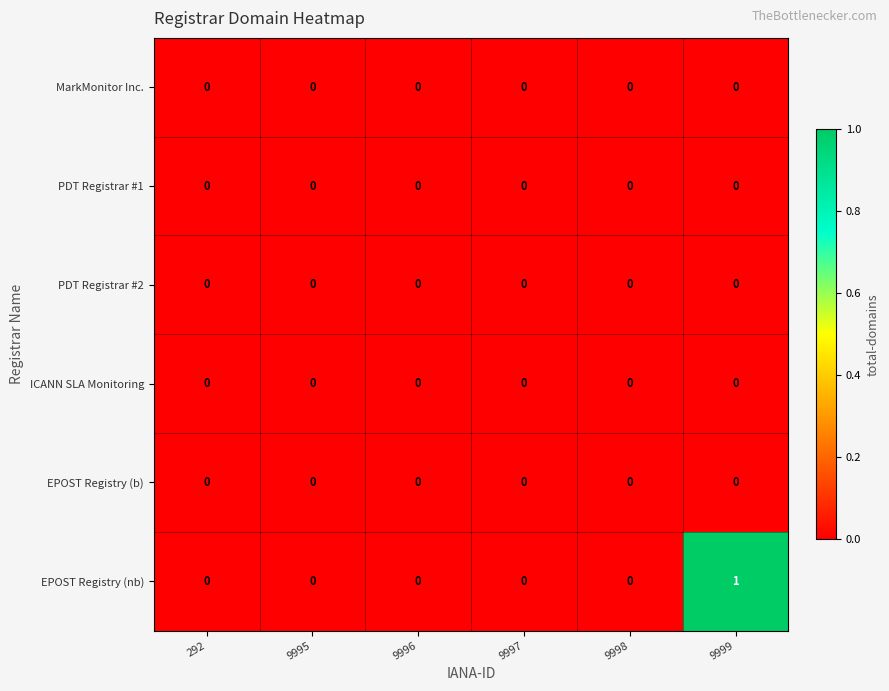

Count the number of data series in this chart.

6